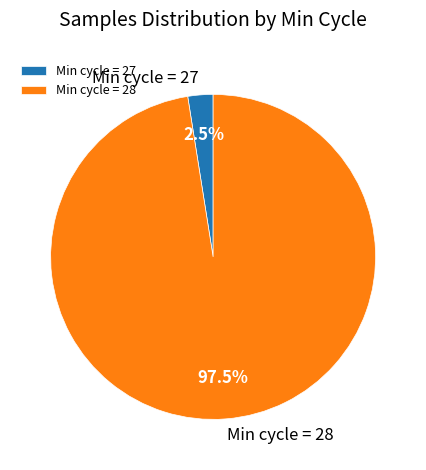

Rank the categories by value from lowest to highest.

Min cycle = 27, Min cycle = 28